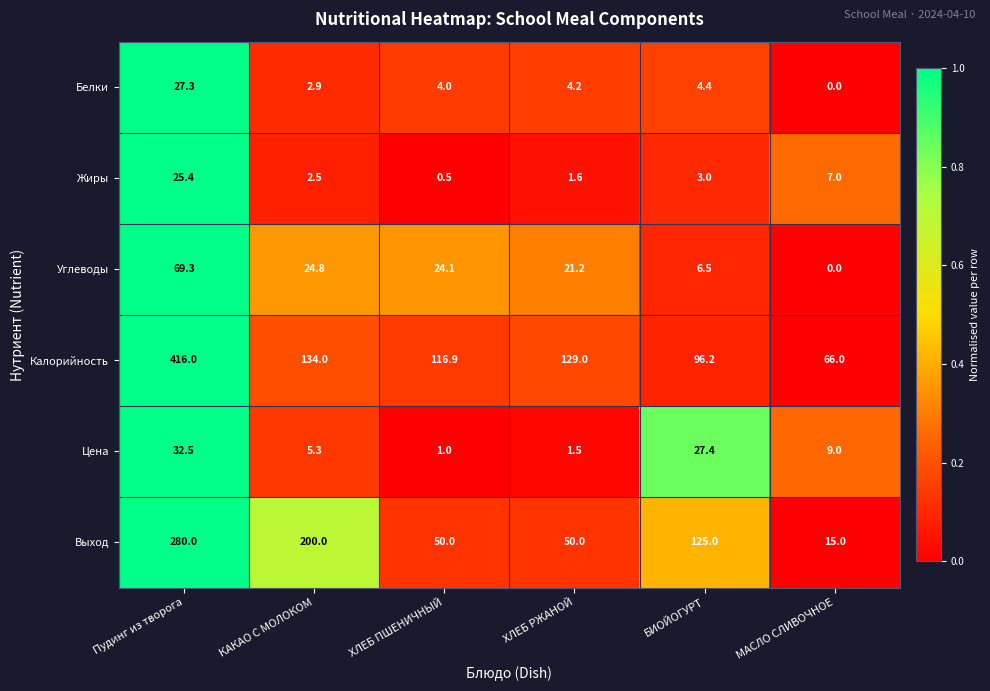

Rank the series by their maximum value, from highest to lowest.

Калорийность, Выход, Углеводы, Цена, Белки, Жиры